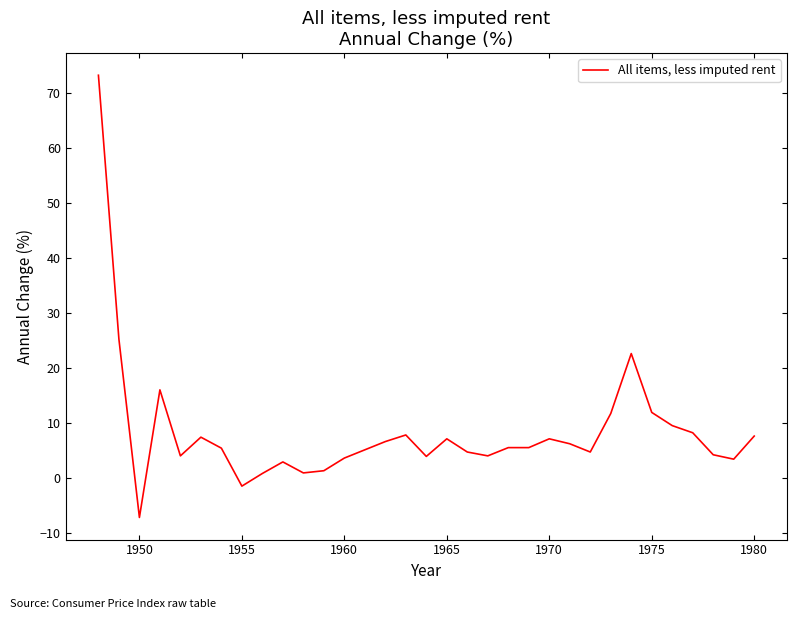

What is the smallest value displayed?

-7.1